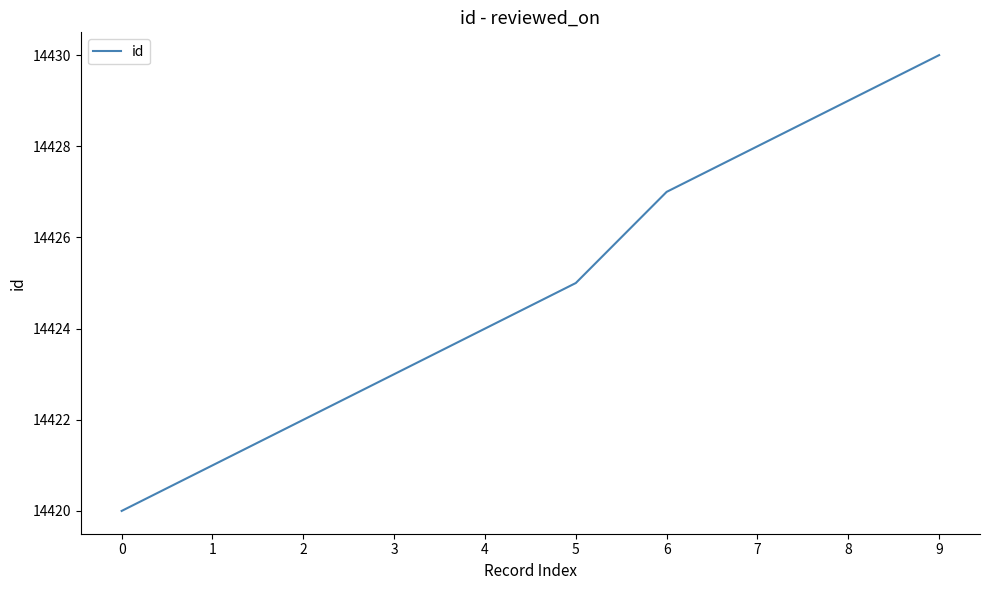

True or false: the data shows 14421 at 1.

True